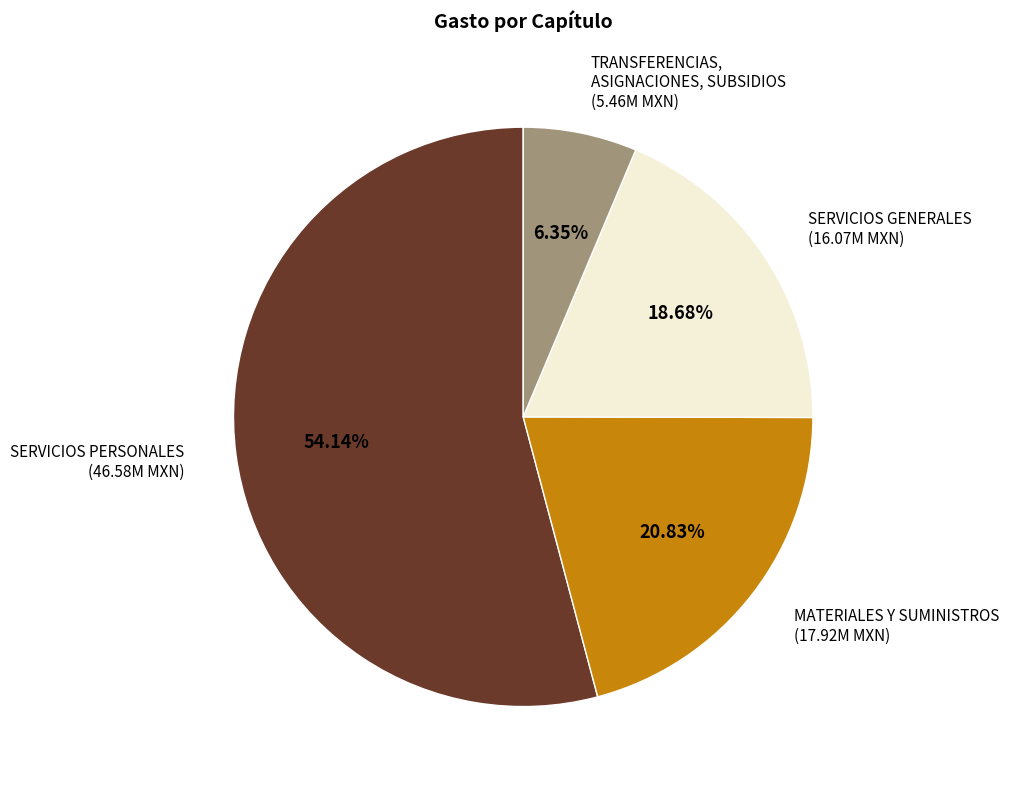

Rank the categories by value from lowest to highest.

TRANSFERENCIAS, ASIGNACIONES, SUBSIDIOS, SERVICIOS GENERALES, MATERIALES Y SUMINISTROS, SERVICIOS PERSONALES